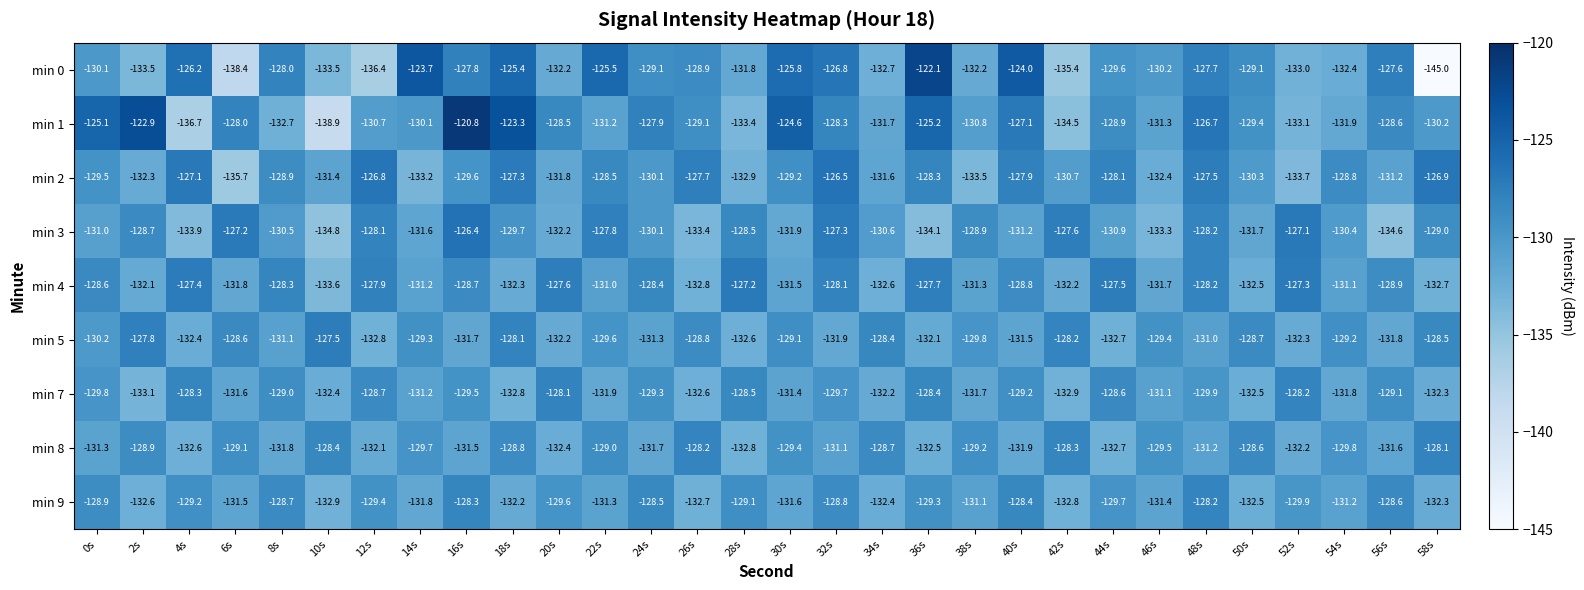

Where is min 9 nearest to the value -130?

52s